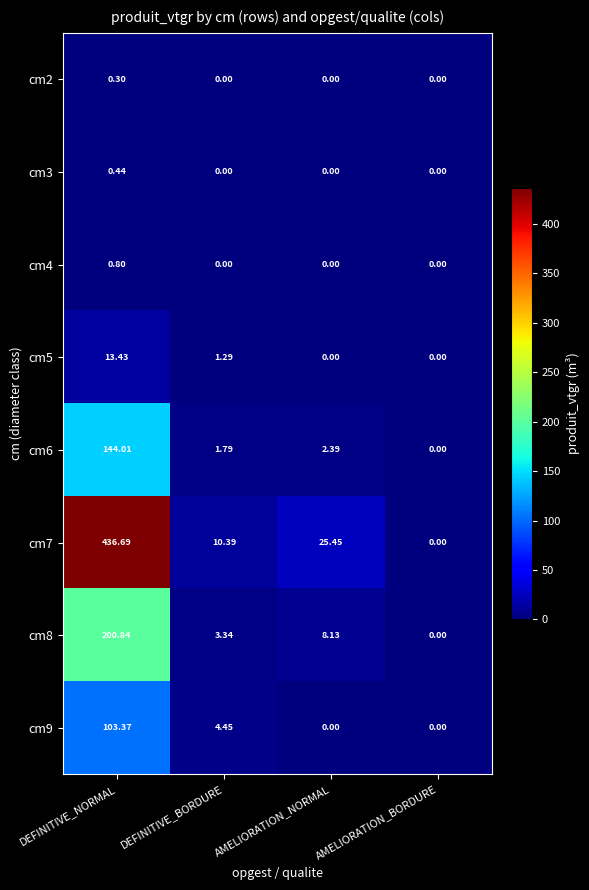

Which series has the largest total across all categories?

cm7